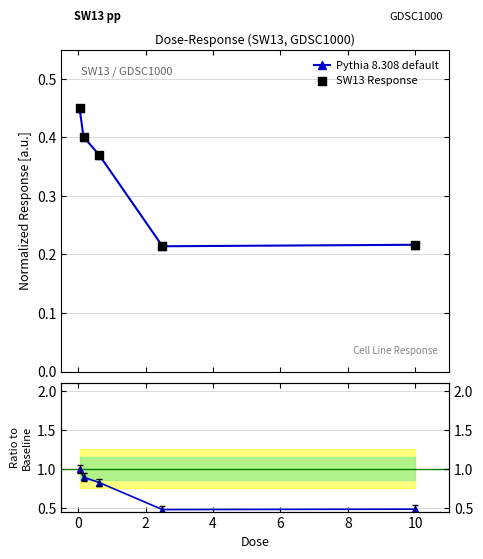

True or false: Pythia 8.308 default has more than 2 interior local peaks.

False